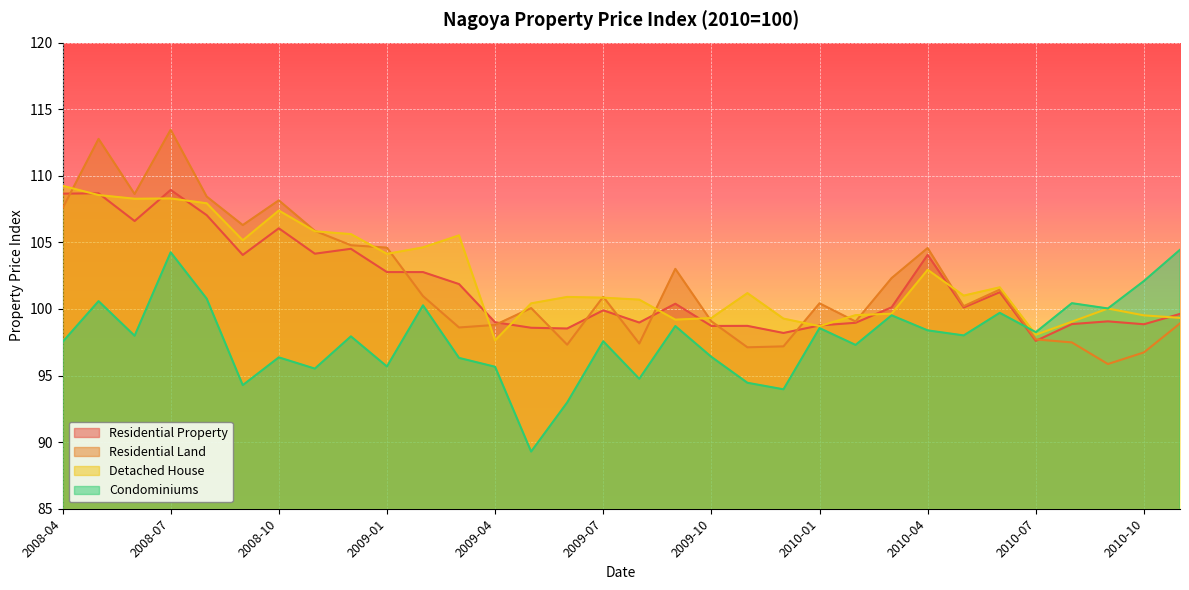

How many interior local valleys does the Detached House series have?

8